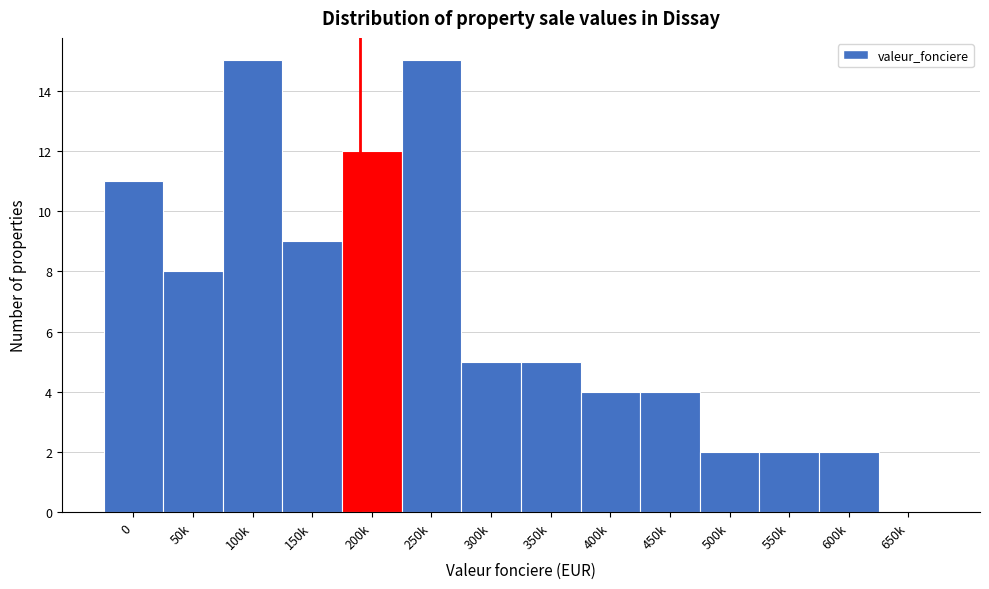

Reading left to right, transcribe all the data shown in this chart.

0=11	50k=8	100k=15	150k=9	200k=12	250k=15	300k=5	350k=5	400k=4	450k=4	500k=2	550k=2	600k=2	650k=0